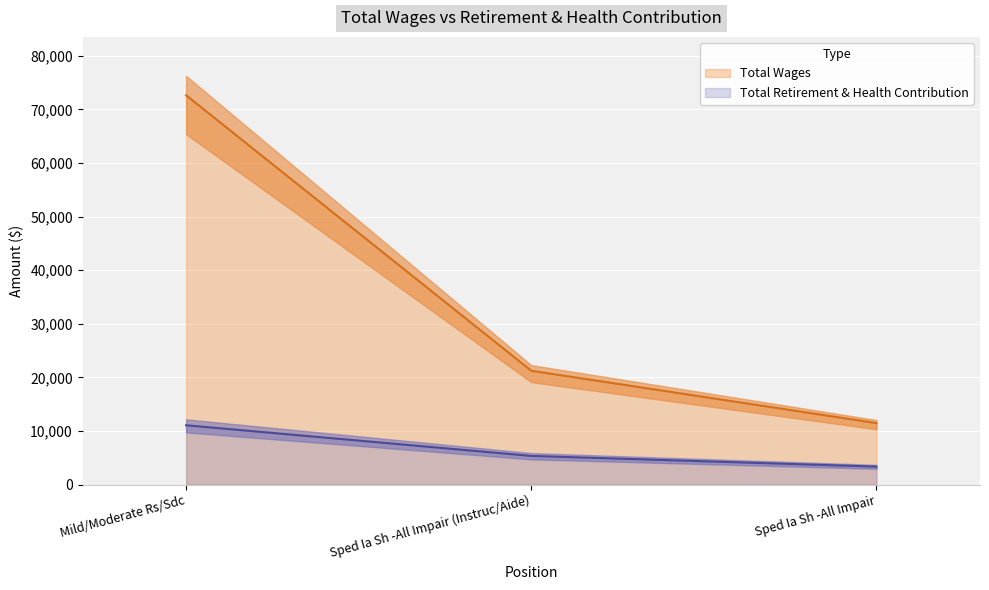

The Total Wages series shows 72631 at Mild/Moderate Rs/Sdc. True or false?

True